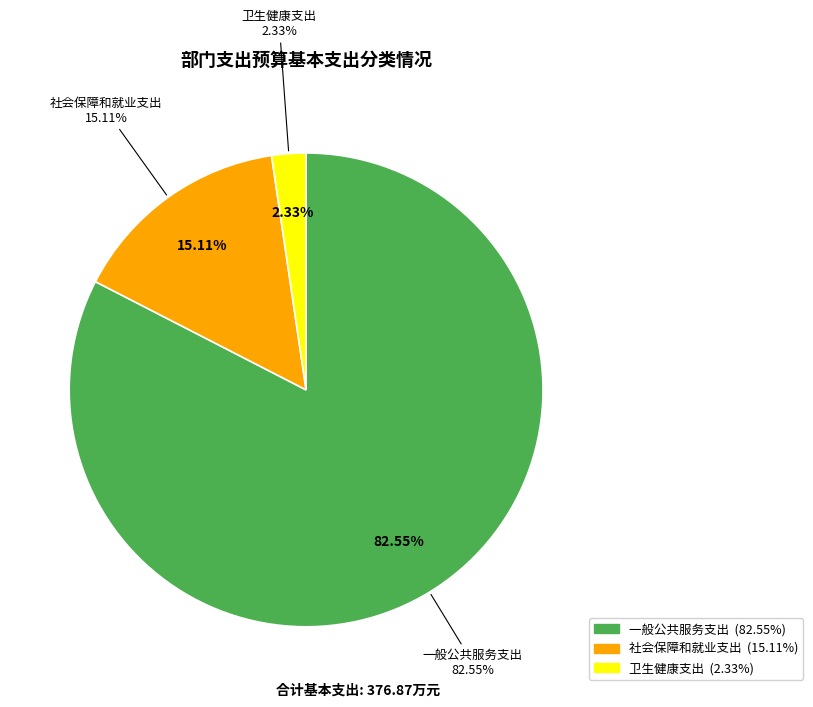

Which slice is the smallest?

卫生健康支出